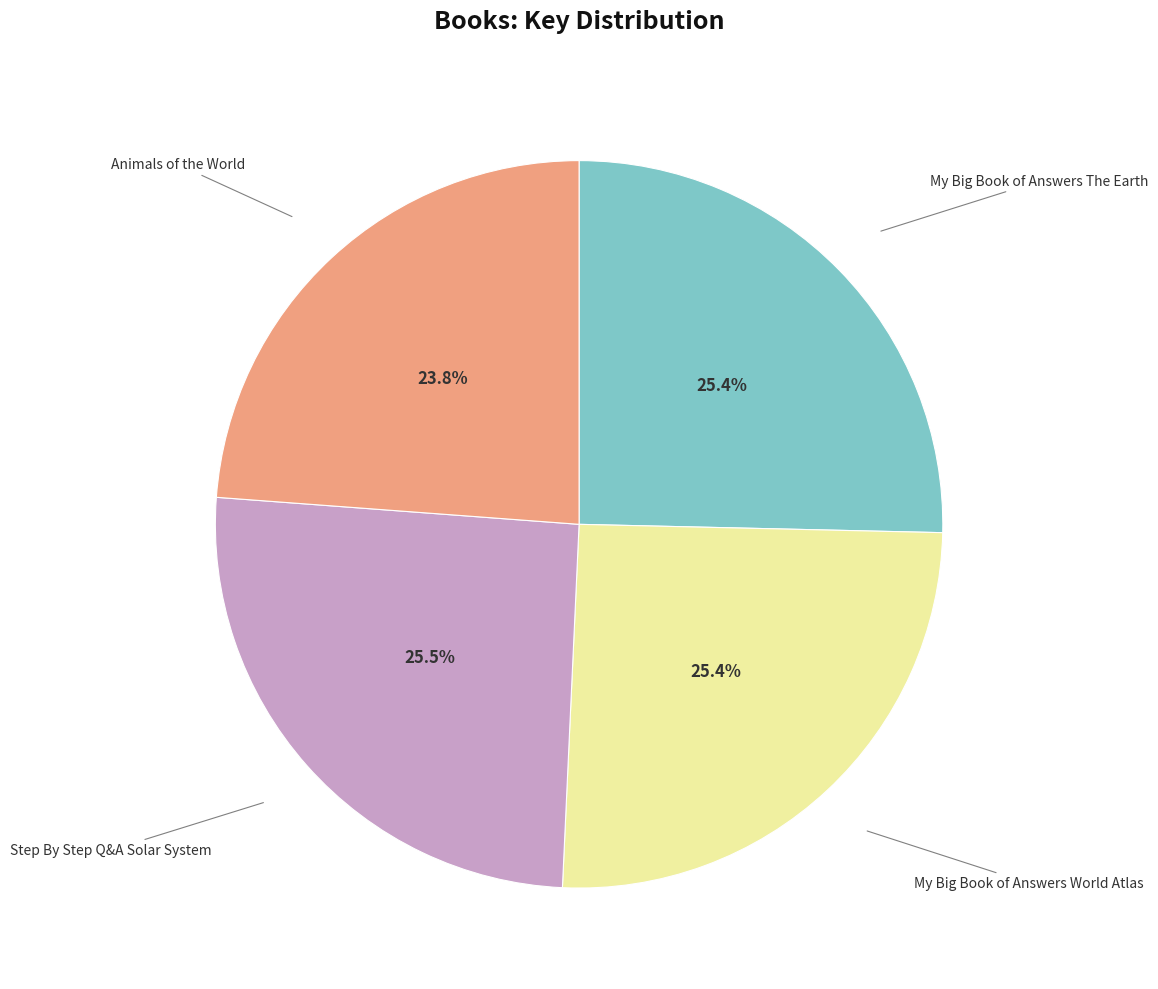

Is there any slice that represents more than half of the pie?

No